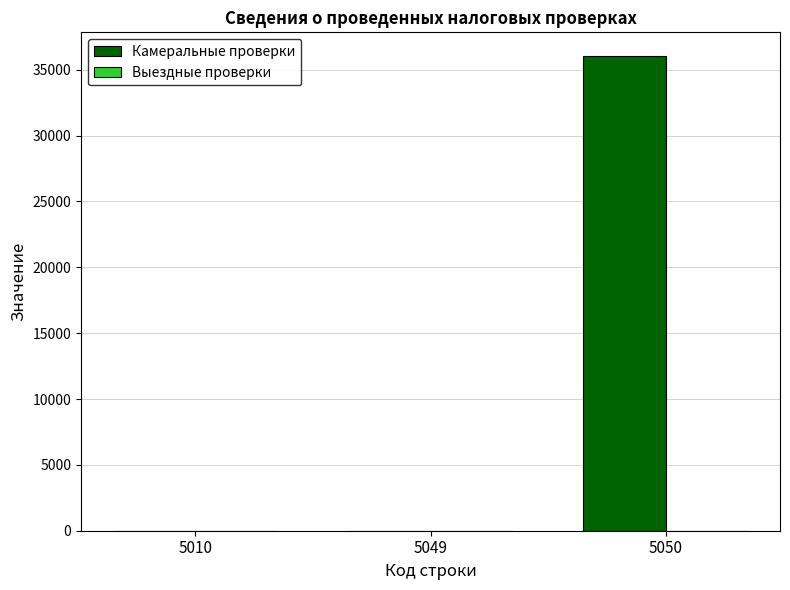

Where is the data nearest to the value 18022?

5010